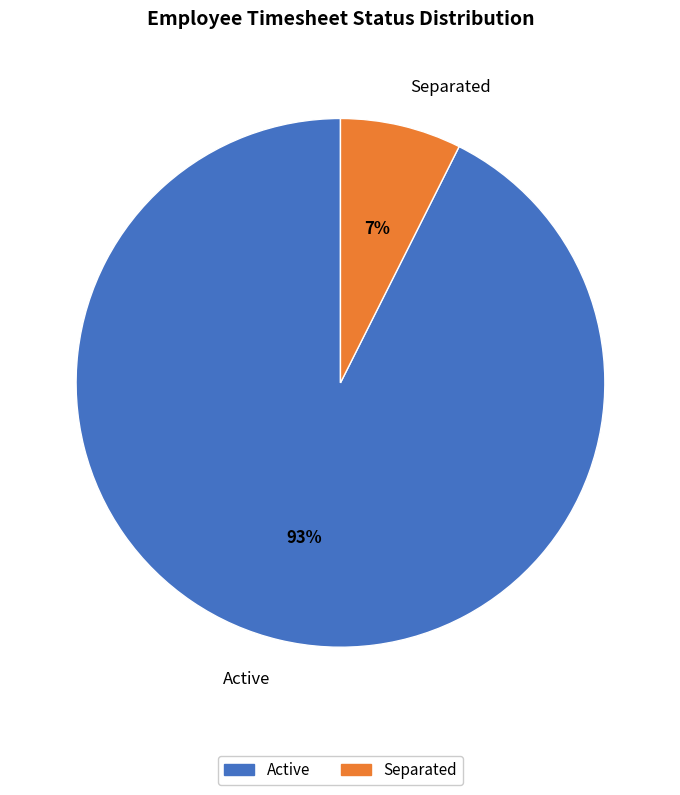

How many segments does this pie chart have?

2